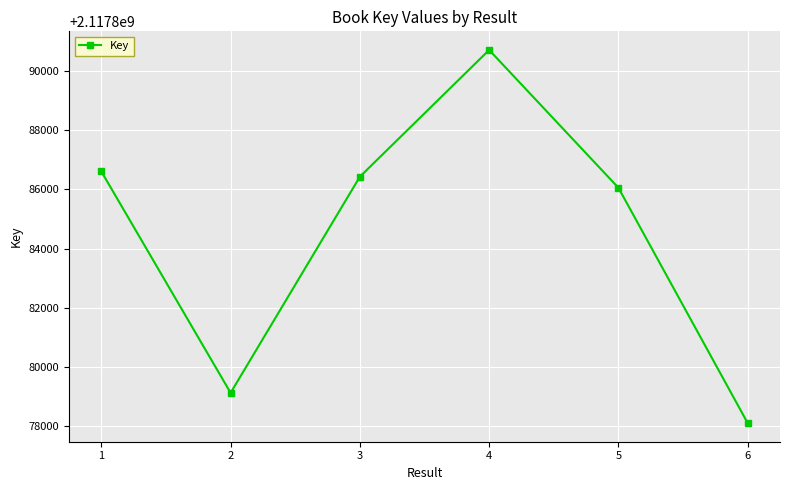

List the labels in order of value, largest first.

4, 1, 3, 5, 2, 6